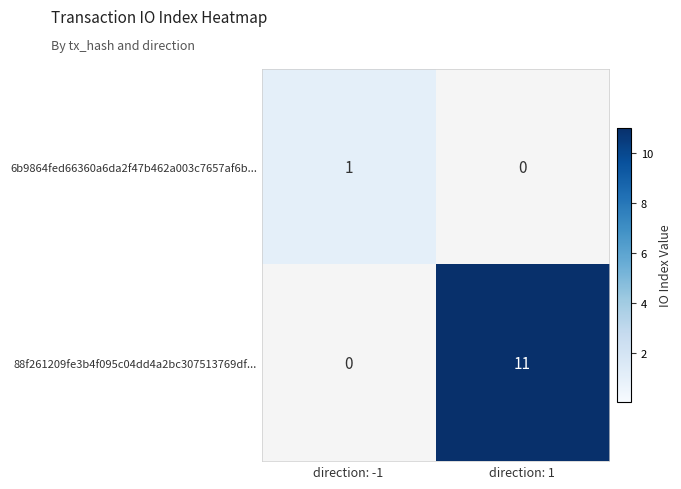

How many data points in 6b9864fed66360a6da2f47b462a003c7657af6b... are less than 1?

1